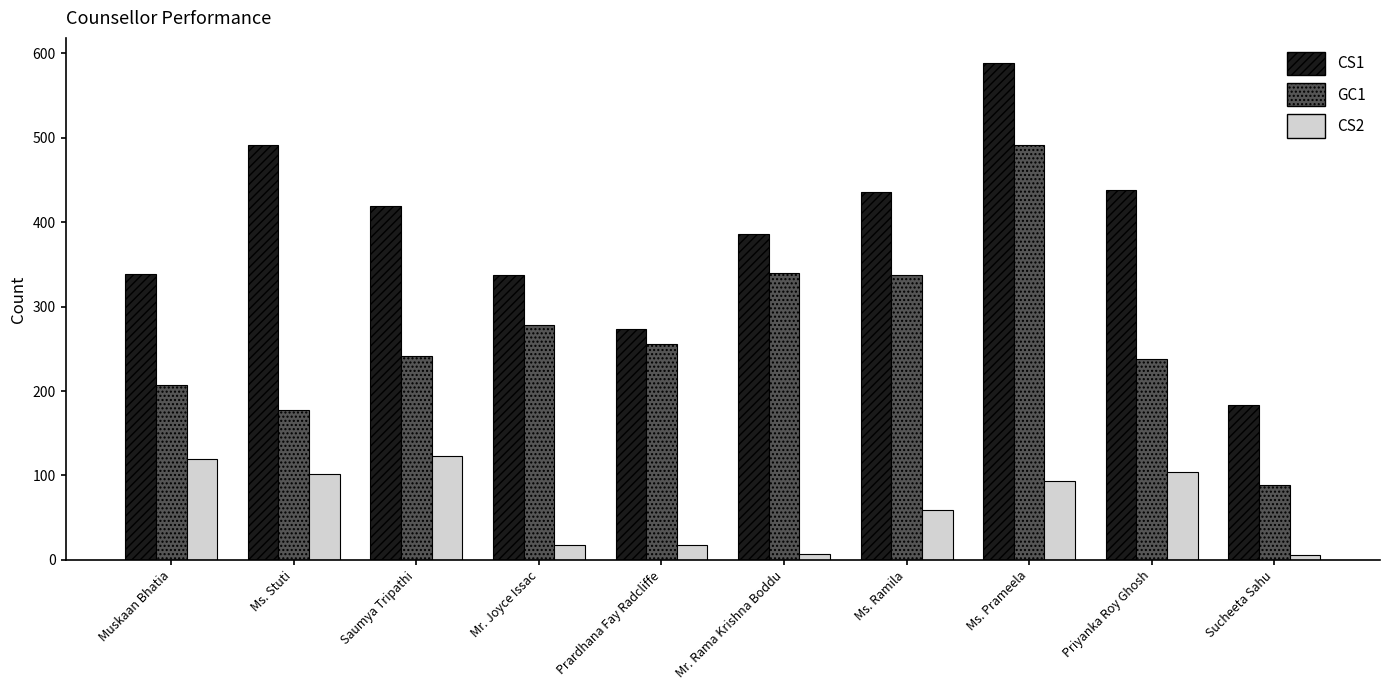

Read the GC1 value at Ms. Prameela.

491